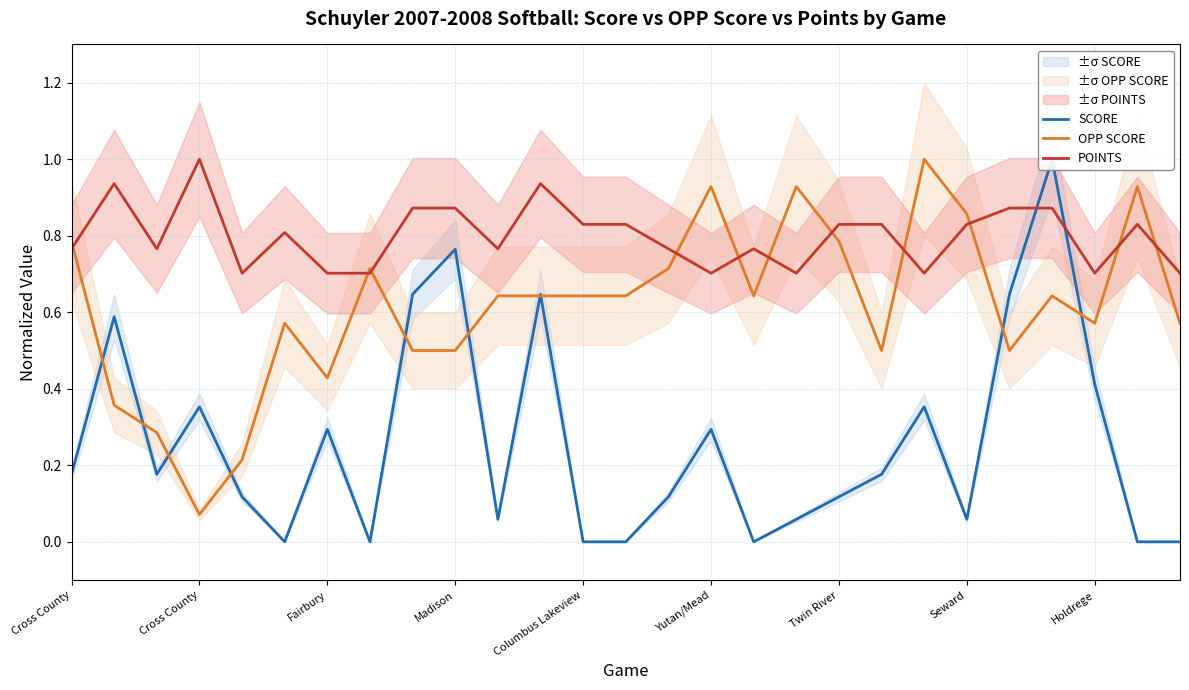

How many lines are shown in the chart?

3